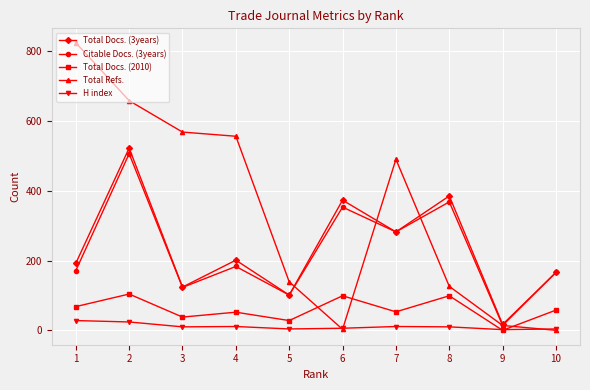

Which series has the largest total across all categories?

Total Refs.